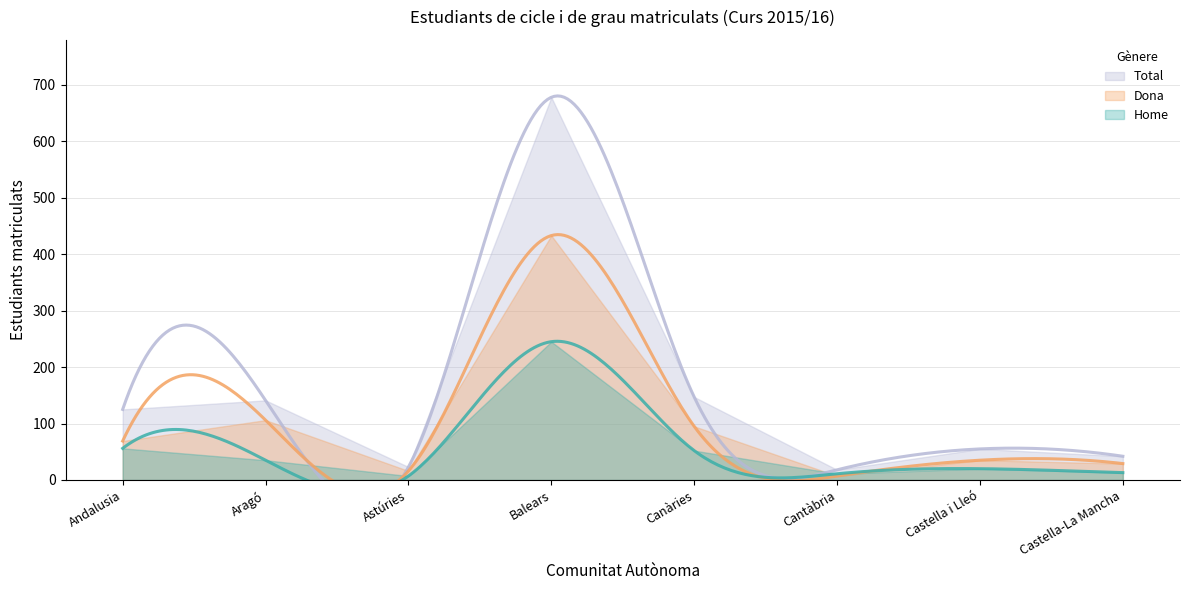

Between Aragó and Castella i Lleó, which is larger?

Aragó